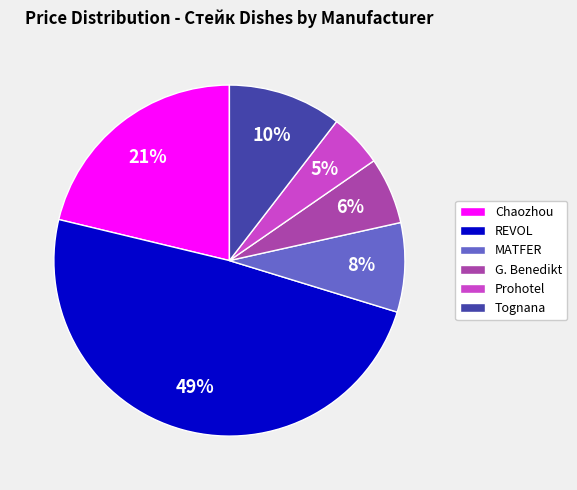

Is the sum of REVOL and Chaozhou greater than half?

Yes